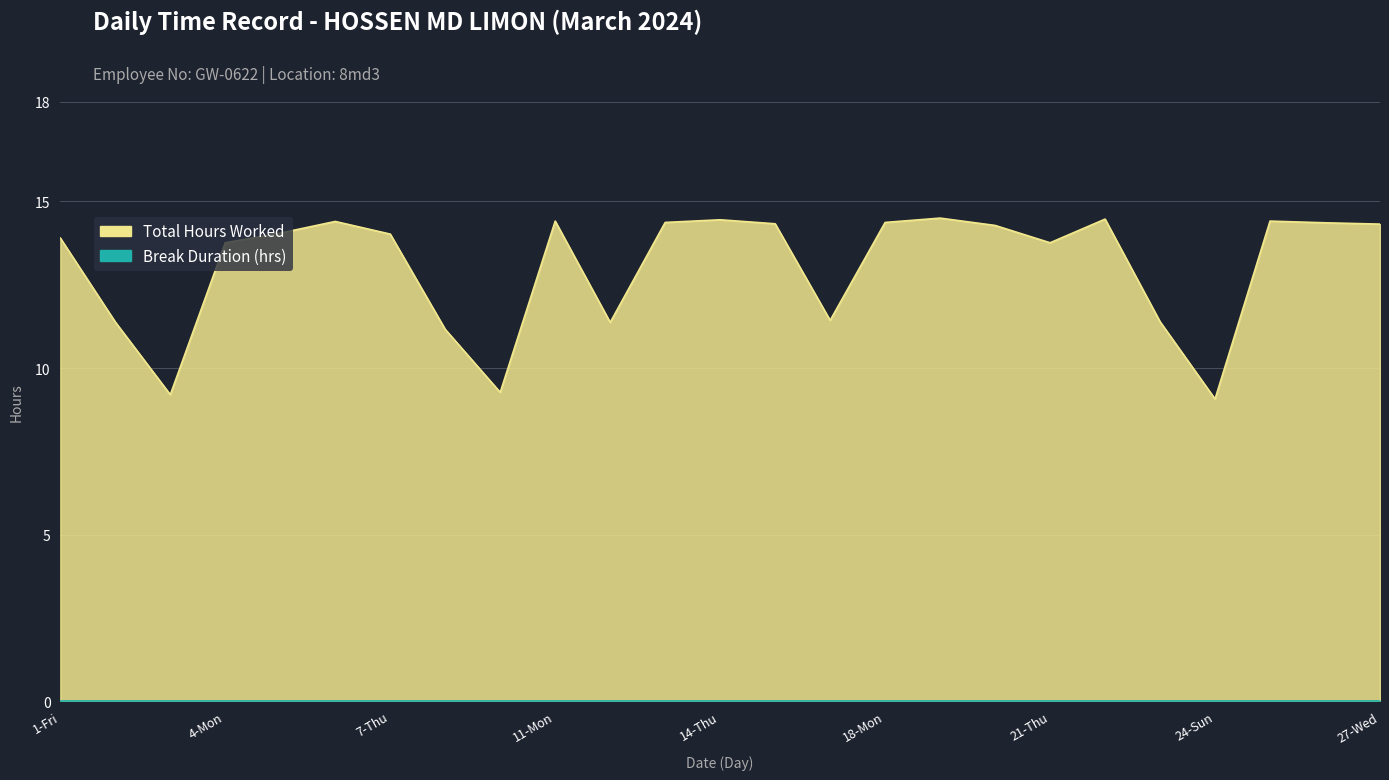

Which category has the highest value across all series?

19-Tue